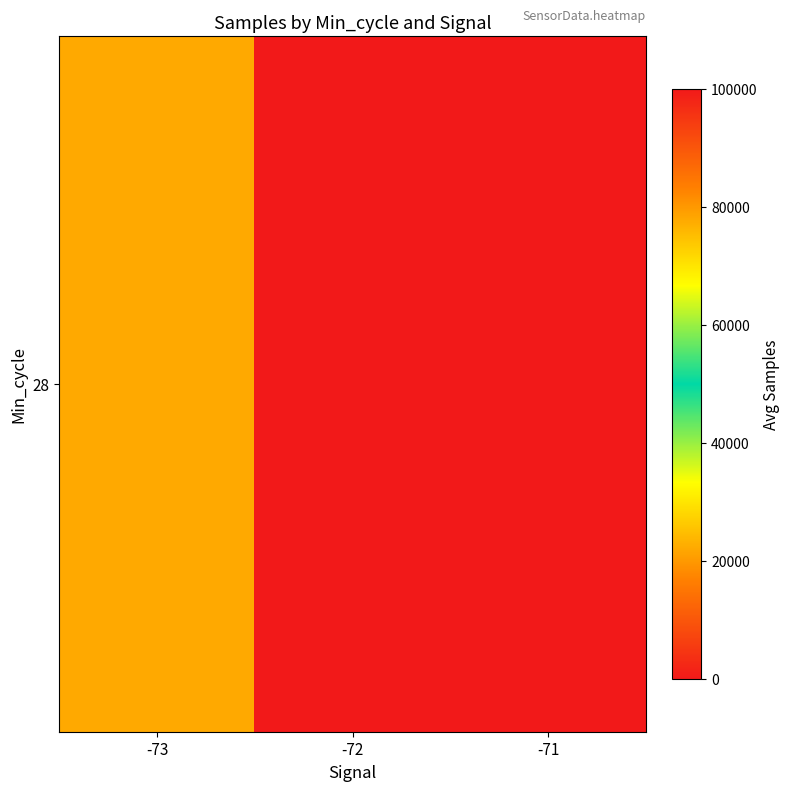

Rank the categories by value from highest to lowest.

-72, -73, -71